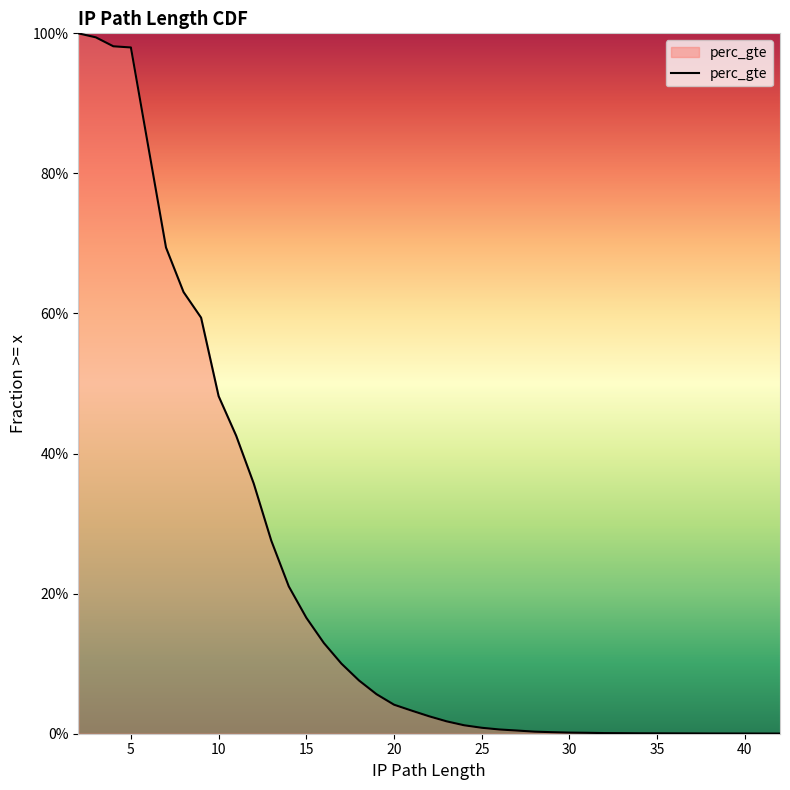

What is the average value?

0.2